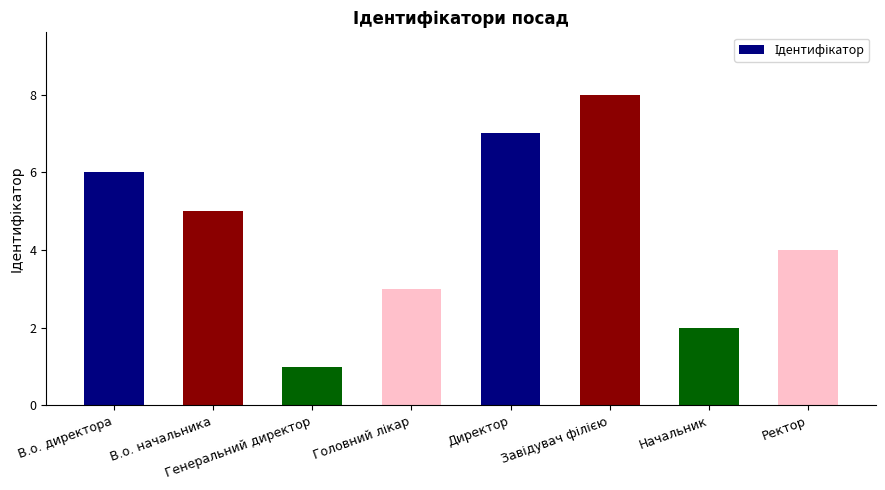

What is the label of the 3rd bar from the left?

Генеральний директор